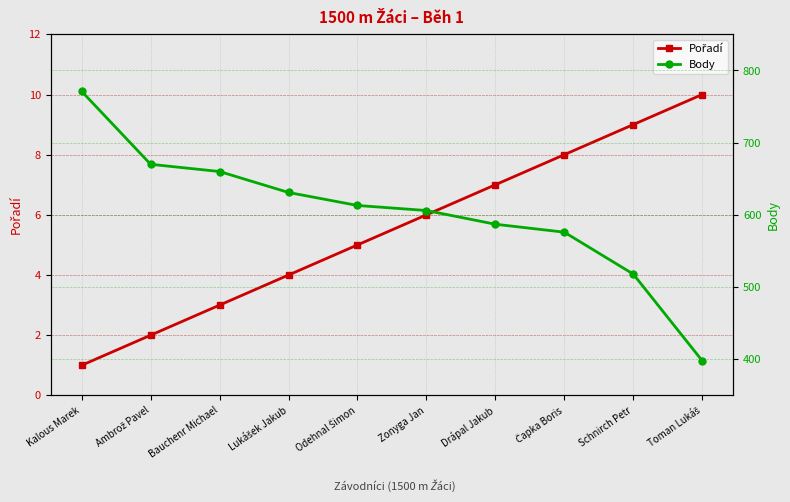

List the series in order of their overall mean, highest first.

Body, Pořadí